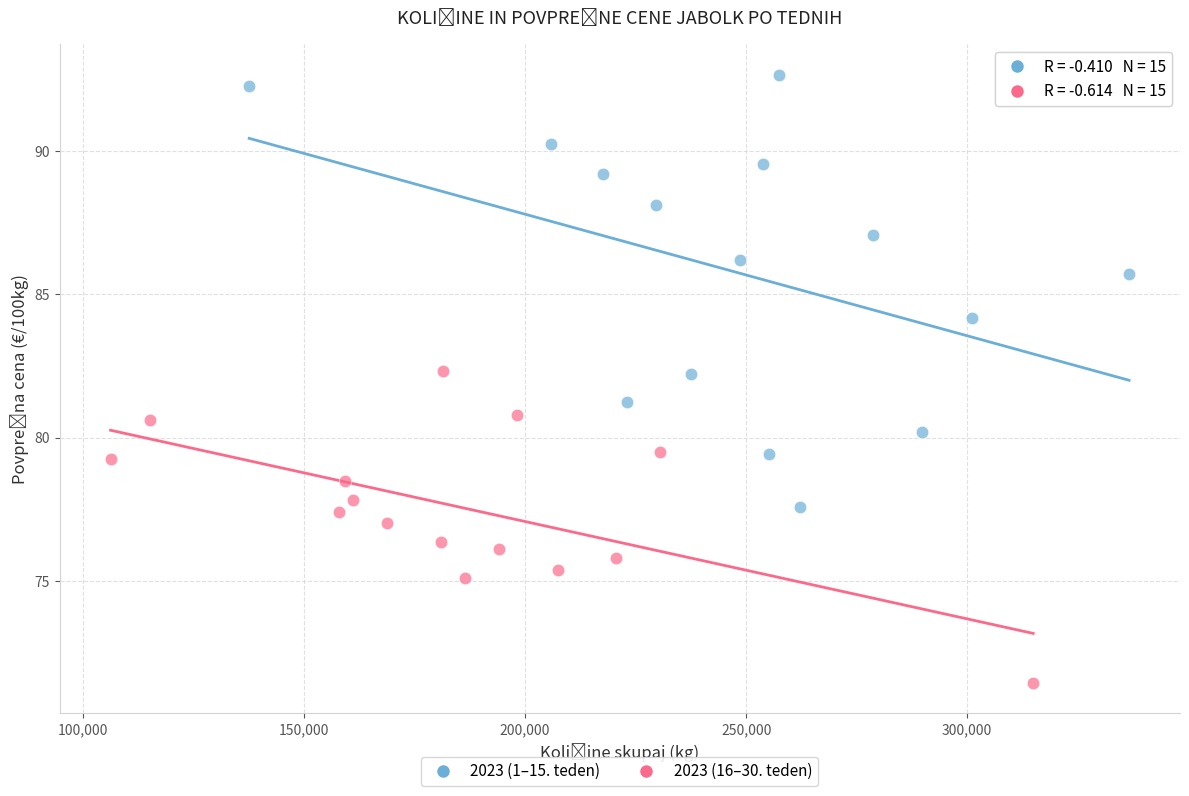

Which series reaches the maximum Y coordinate?

2023 (1–15. teden)